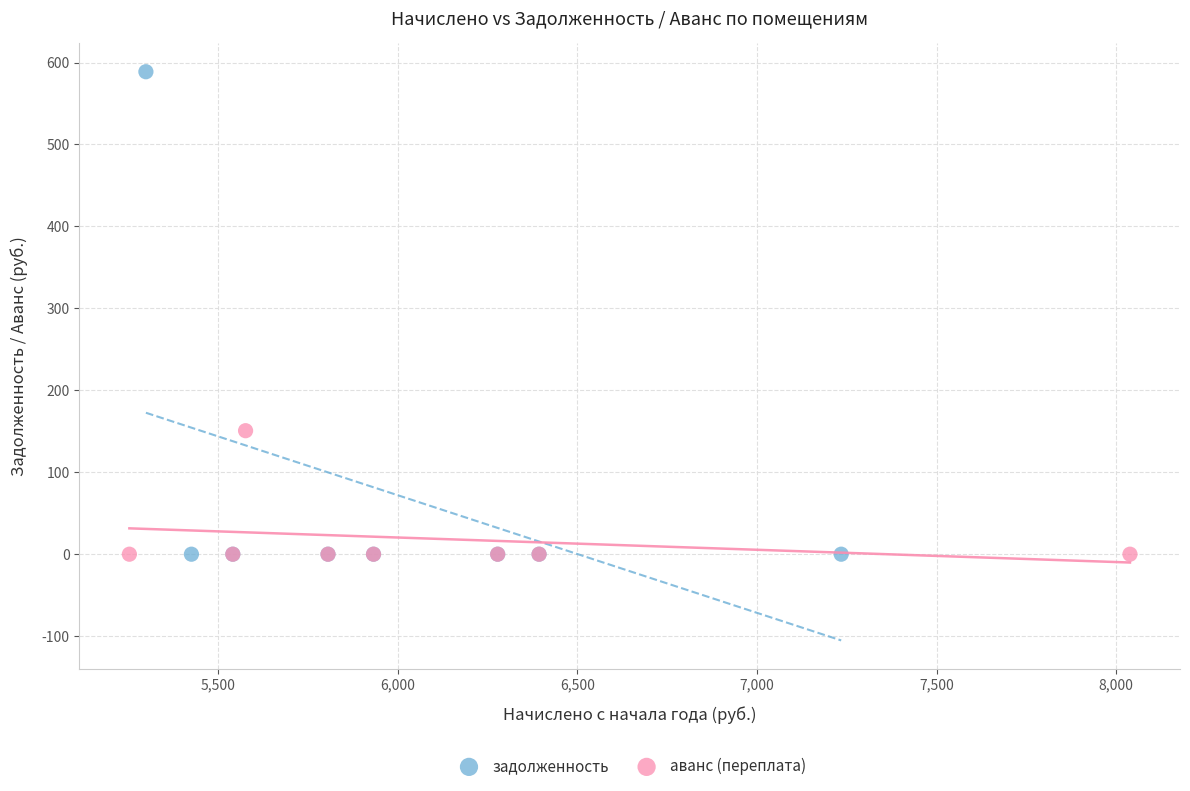

Which series has the largest Y range (max minus min)?

задолженность